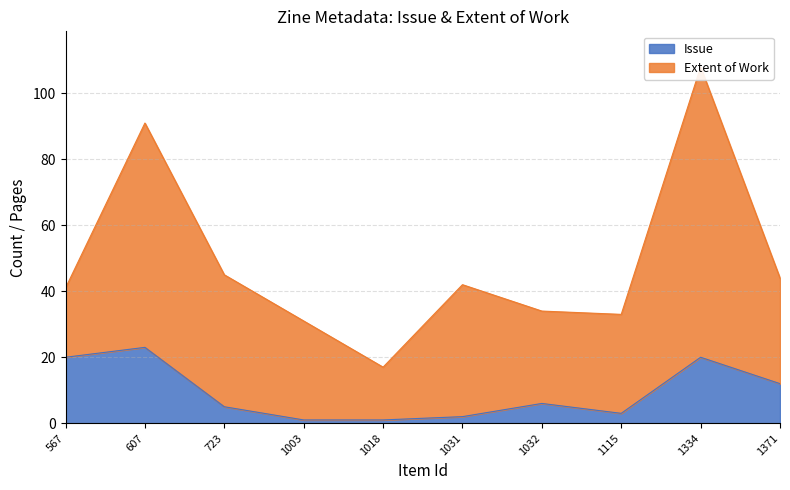

At which label does the data first exceed 6?

567